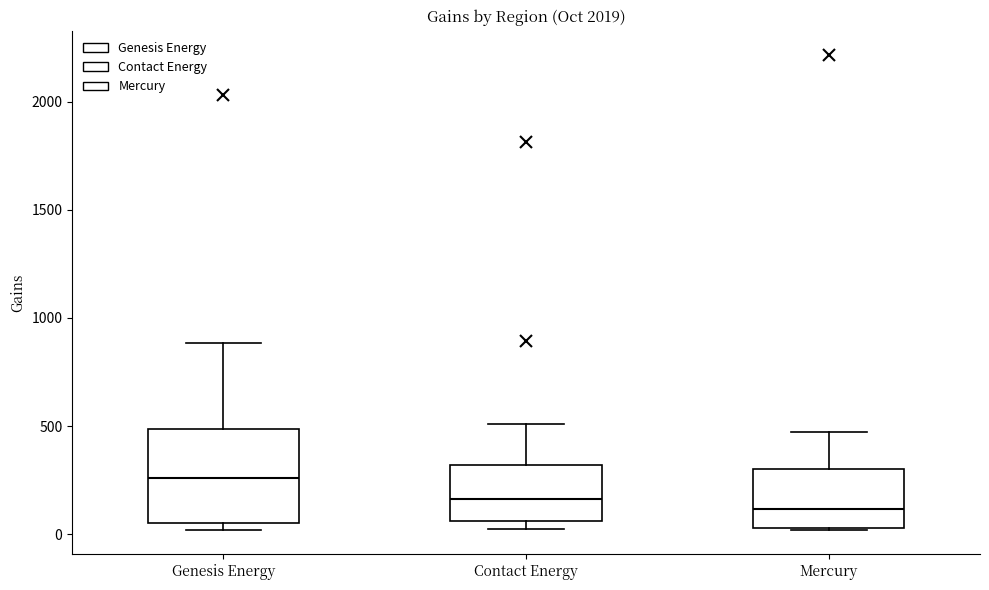

Where does the median line of the box for Contact Energy sit on the y-axis? The values are not printed on the chart, so give them approximately, as read against the axis.

150